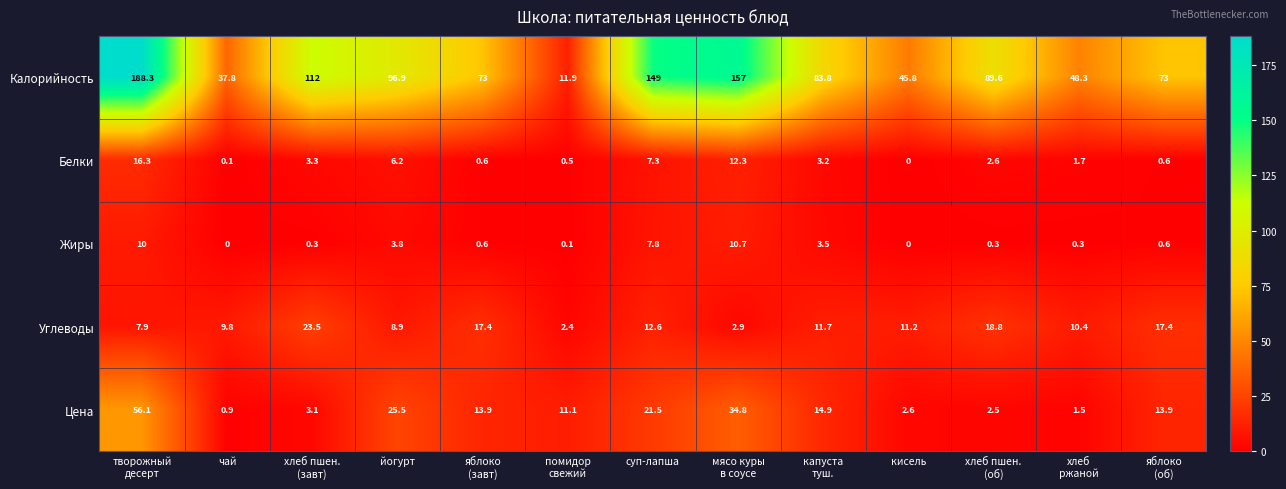

What is the difference between the highest and lowest values at хлеб пшен.
(завт)?

111.7